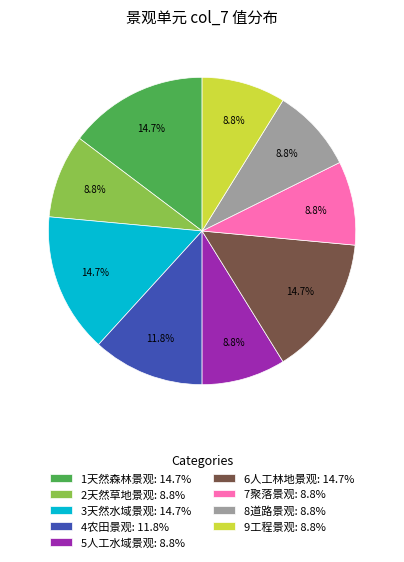

Combined, do 9工程景观: 8.8% and 7聚落景观: 8.8% account for over 50%?

No